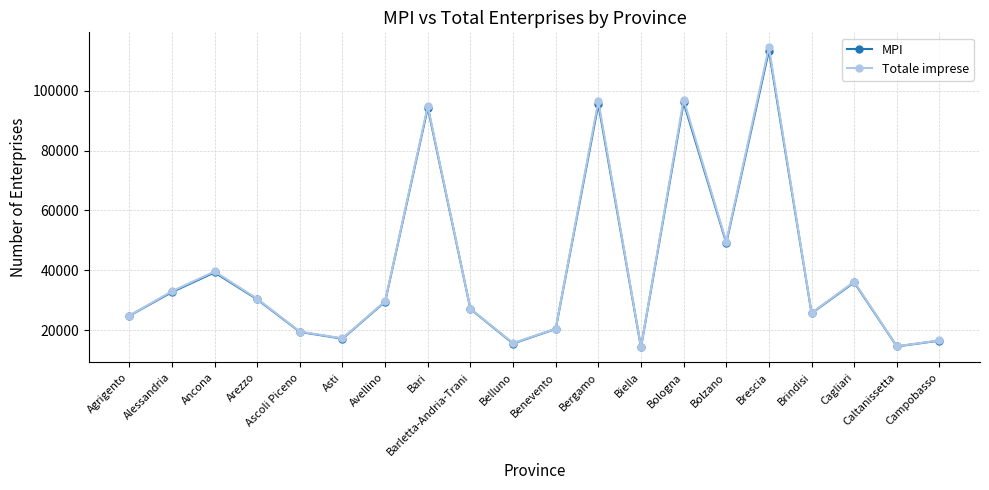

What value does the MPI series have at Bologna?

96082